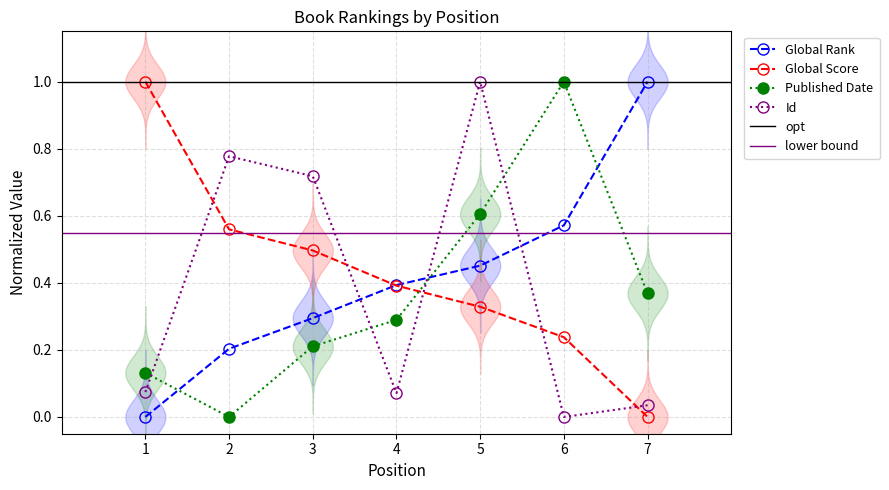

At how many categories does at least one series exceed 0?

7